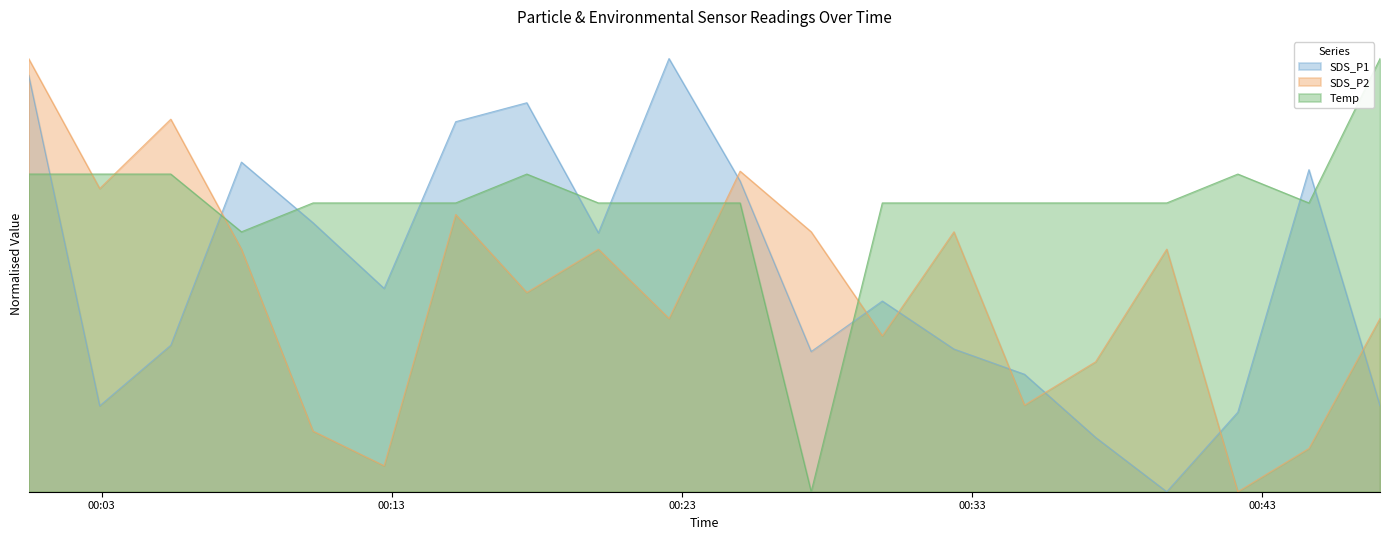

What is the label of the 2nd point from the left?

2023/07/01 00:02:56